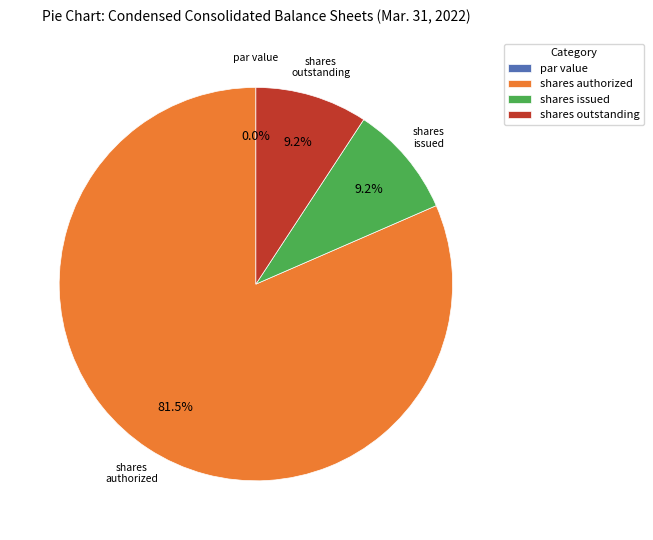

To the nearest percent, what is the combined percentage of Common stock, par value and Common stock, shares authorized?

82%